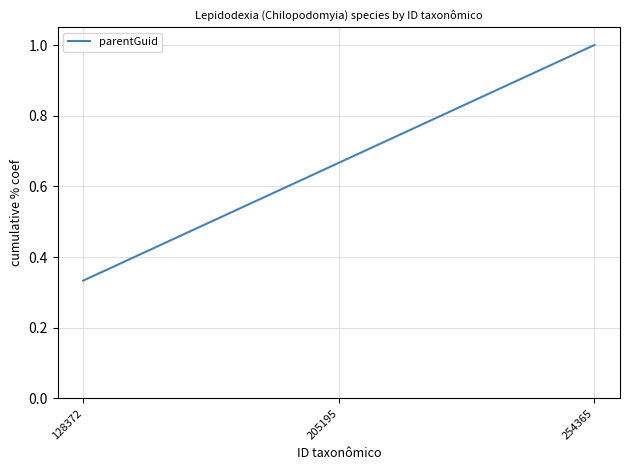

How many series are shown in this chart?

1